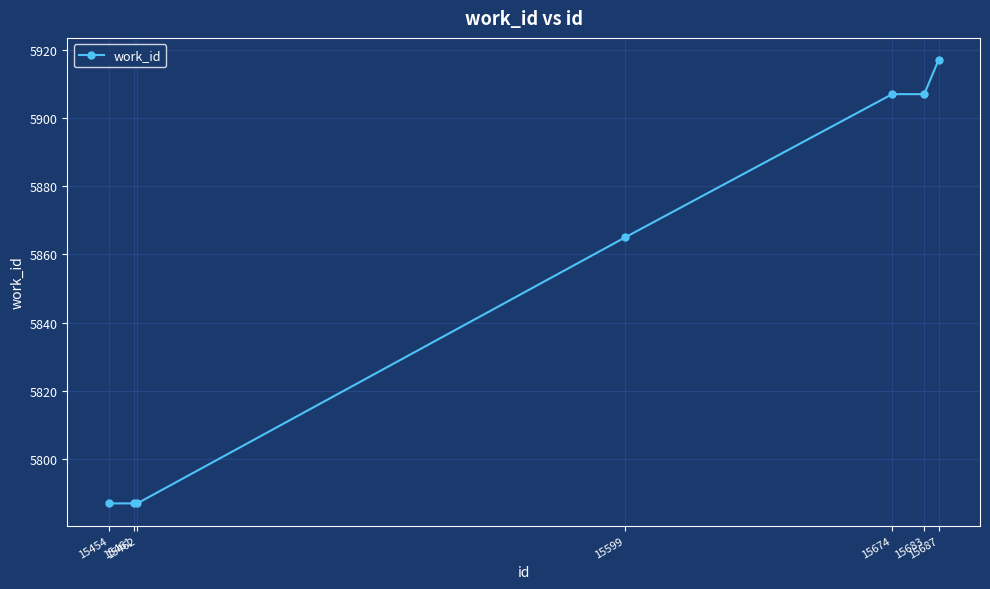

What is the ratio of the value at 15683 to the value at 15674?

1.0